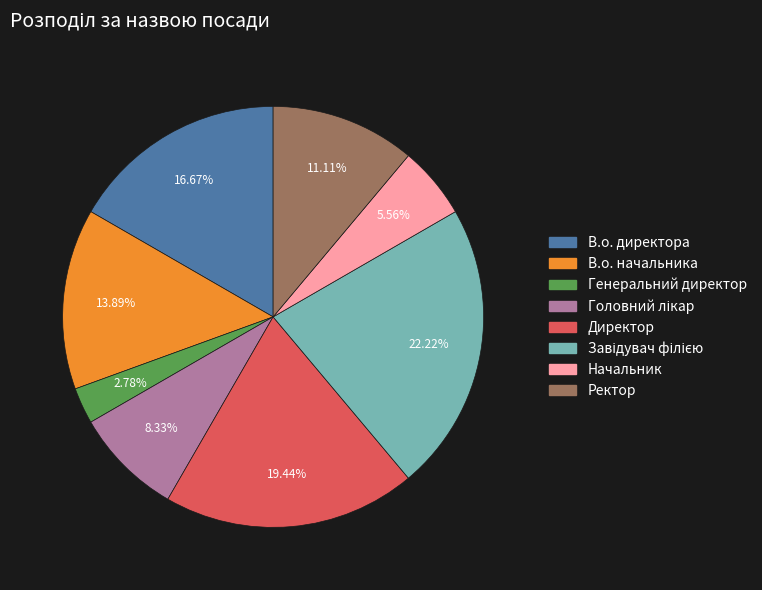

True or false: Директор accounts for 8% of the total.

False